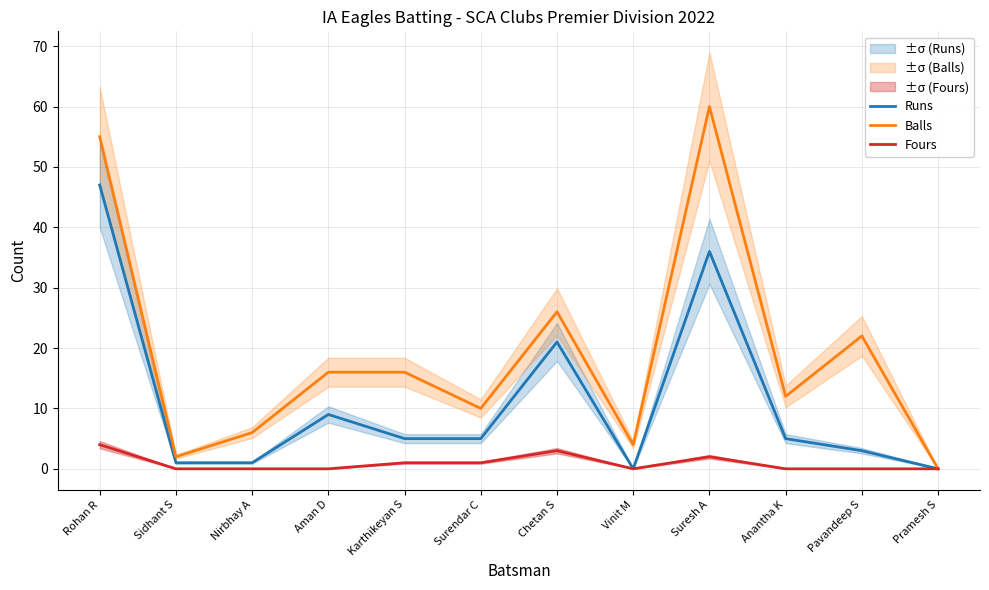

Is this an area chart (filled region under the line)?

No